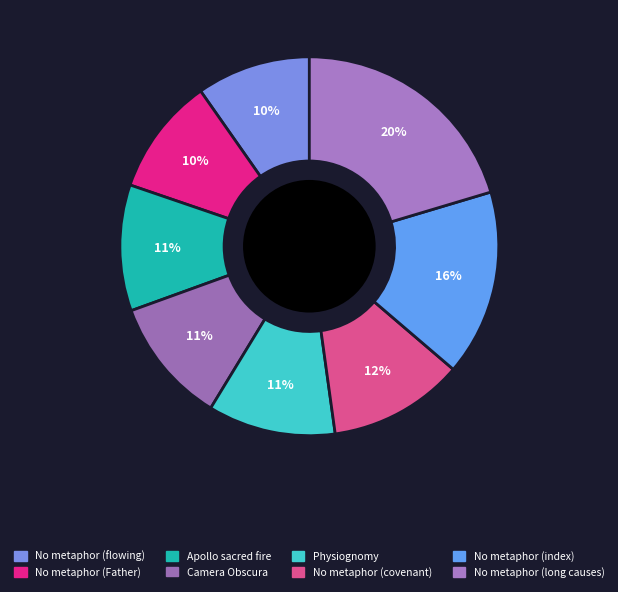

How many segments does this pie chart have?

8